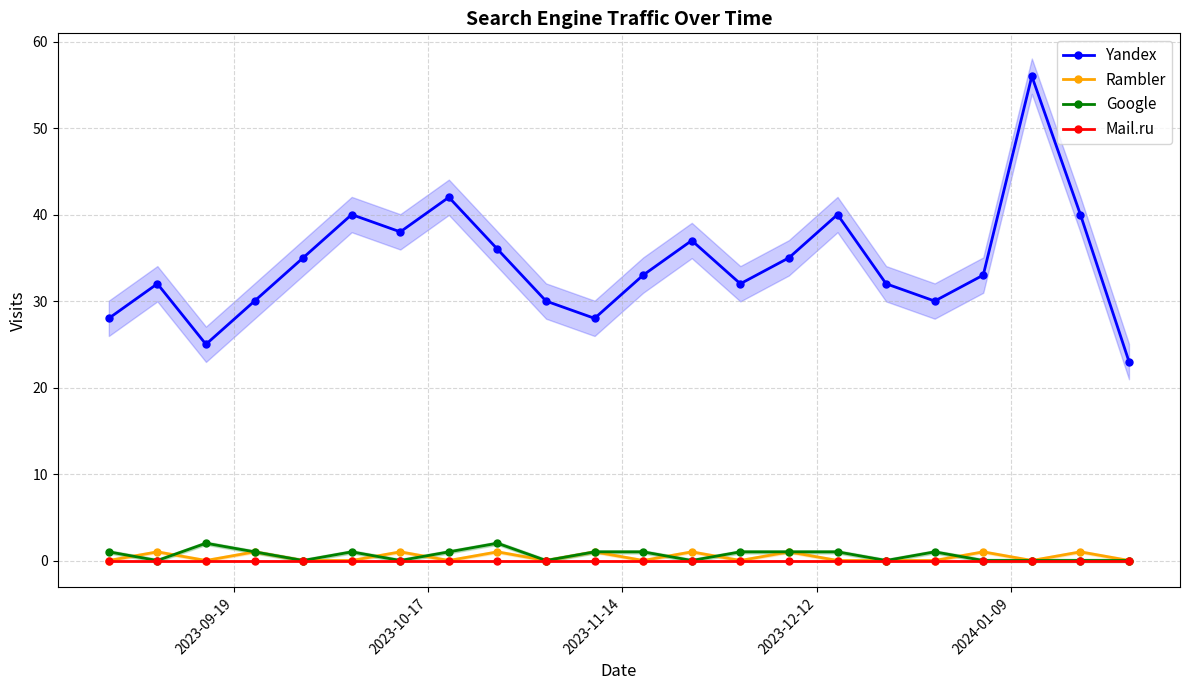

True or false: Yandex and Mail.ru intersect in this chart.

False